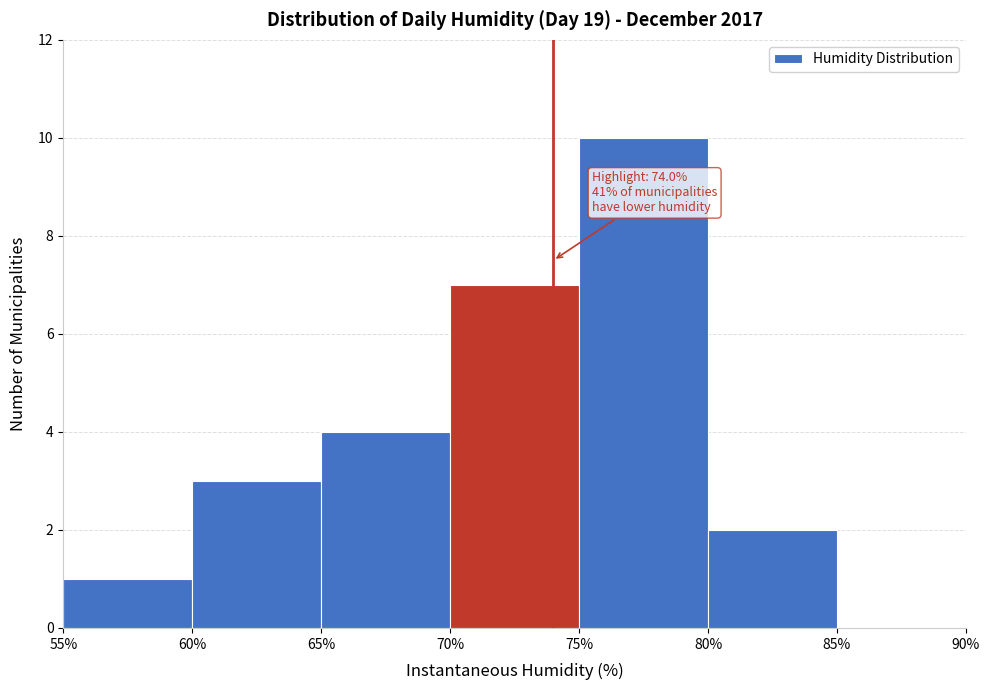

Which range on the x-axis has the tallest bar?

75% to 80%